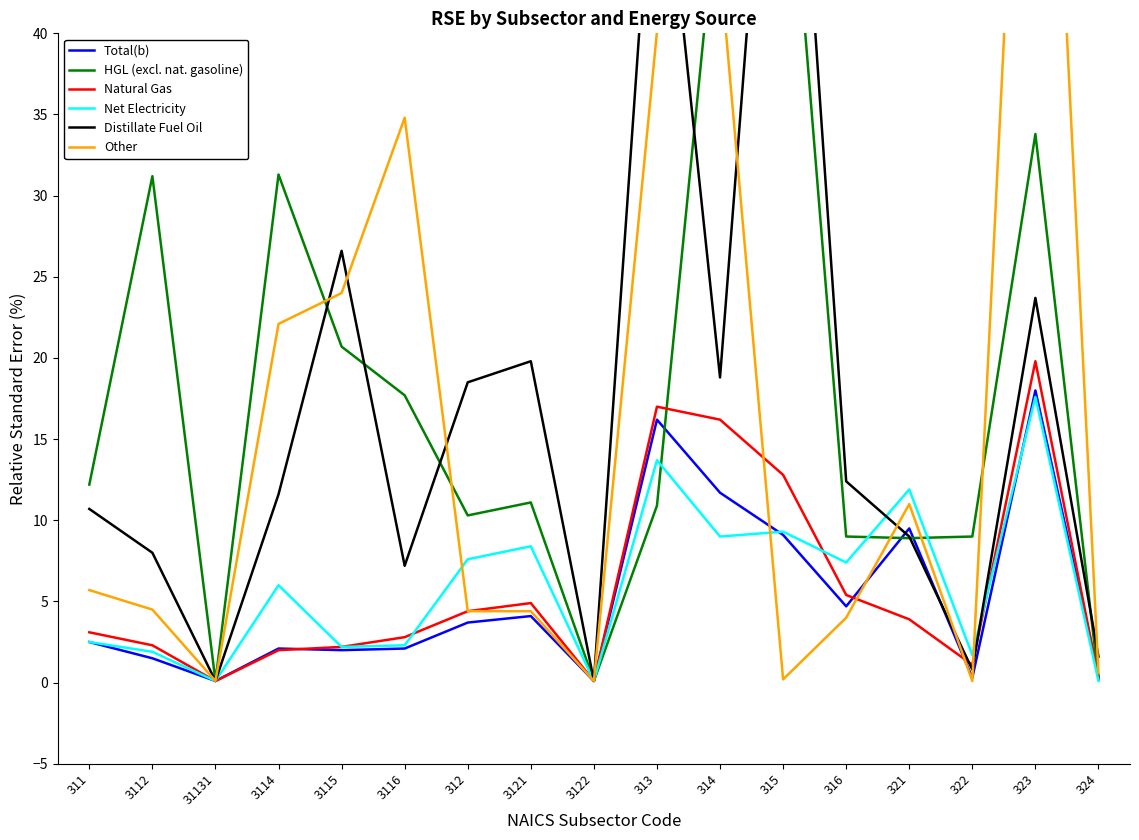

What is the difference between the maximum and second lowest values in the Distillate Fuel Oil series?

68.8